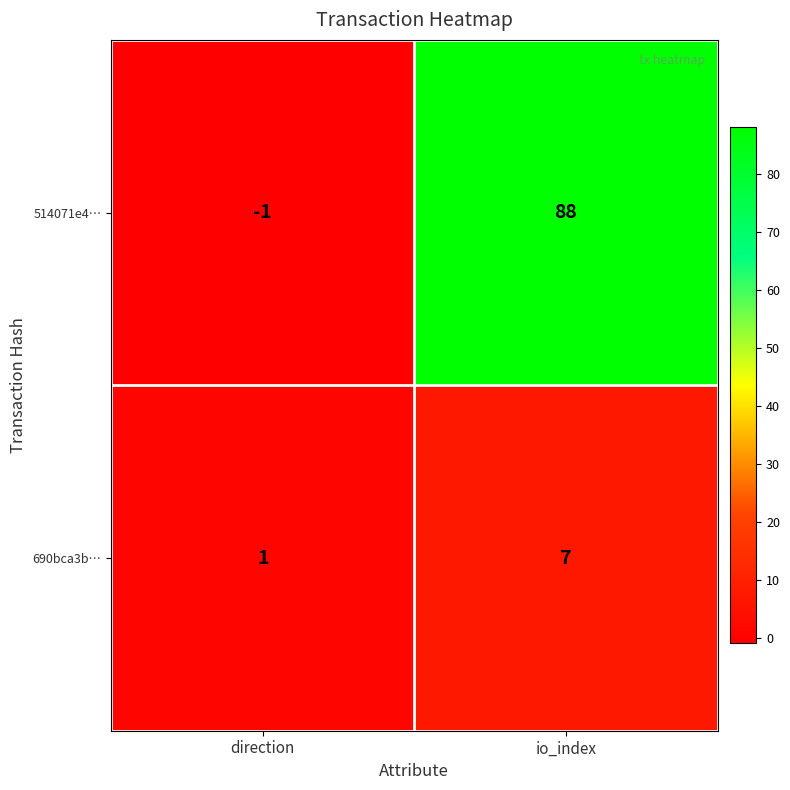

What is the maximum value shown in the chart?

88